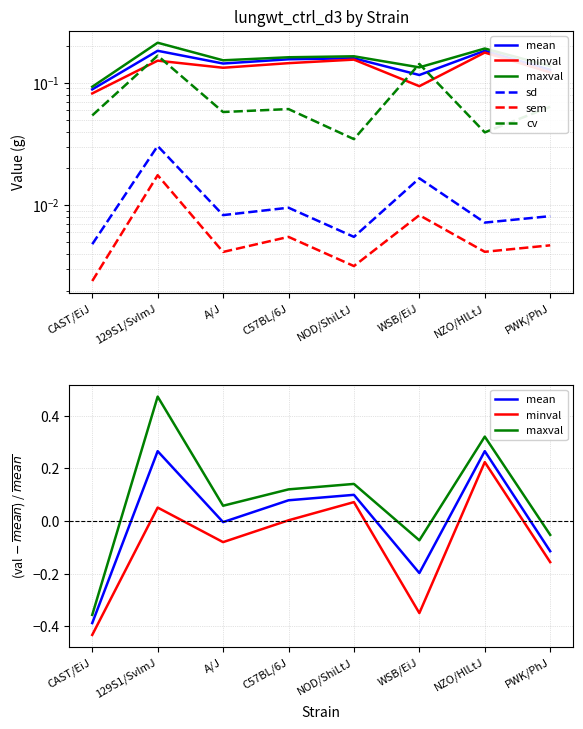

True or false: cv and sd cross at least once.

False